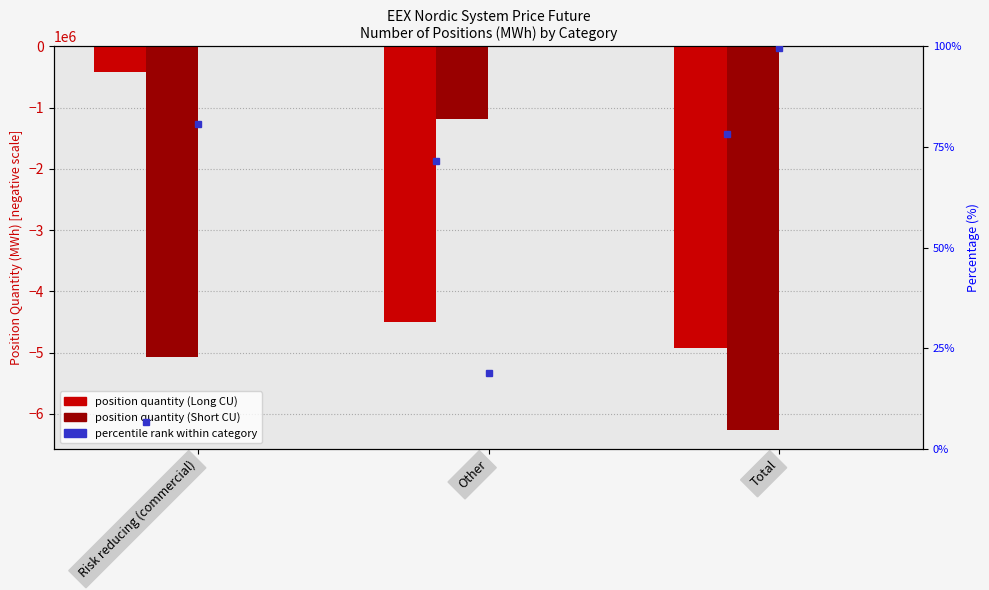

Are the bars horizontal?

No